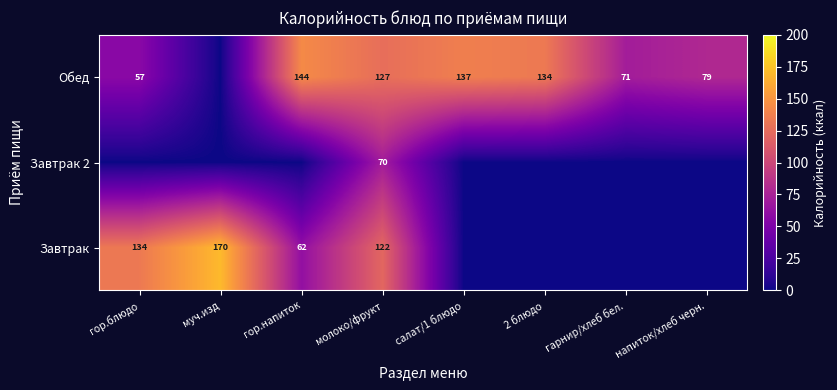

What is the spread (max minus min) of values at 2 блюдо?

133.6